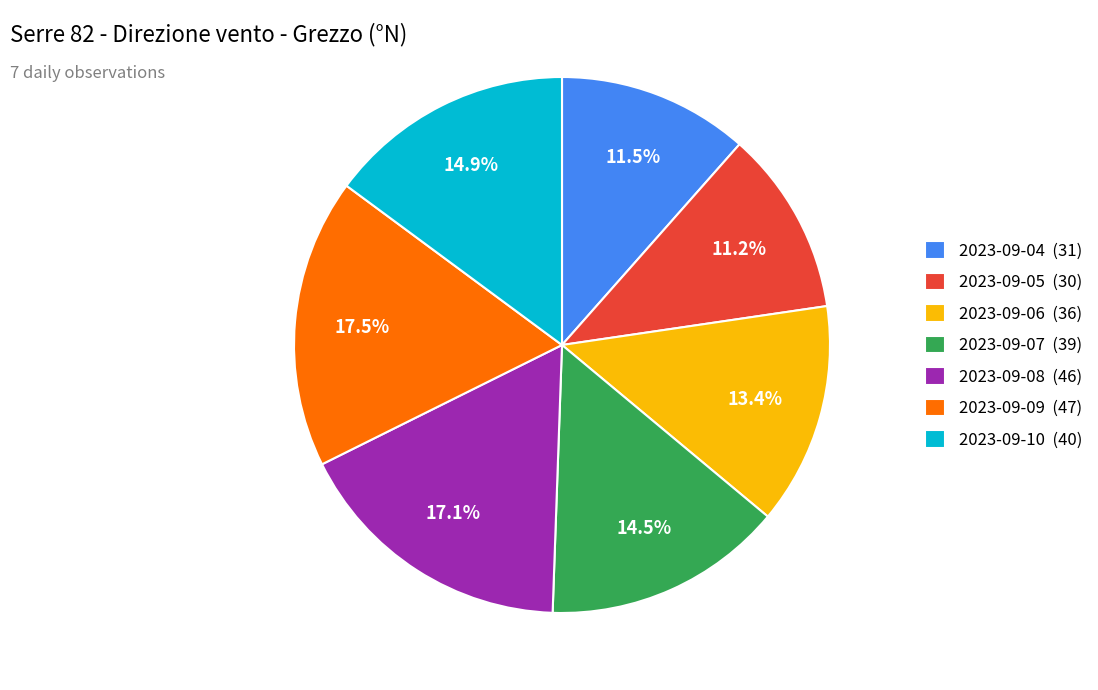

Is the sum of 2023-09-04 (31) and 2023-09-06 (36) greater than half?

No